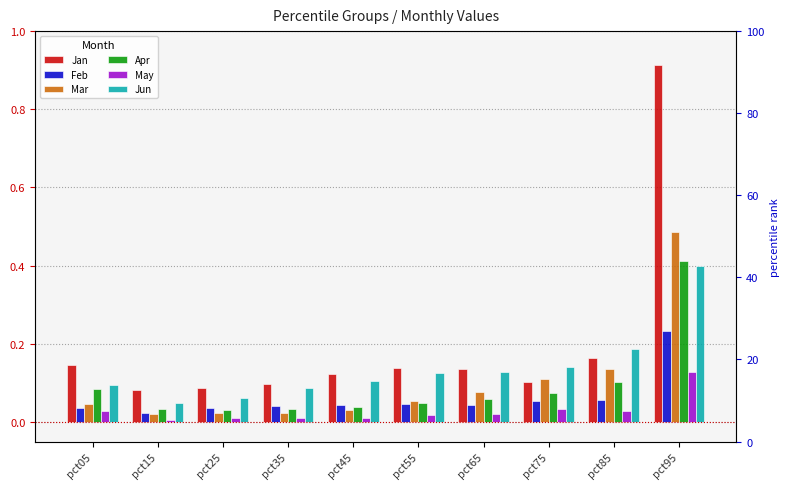

Reading right to left, extract all data points from this chart.

Jan: pct95=0.9	pct85=0.2	pct75=0.1	pct65=0.1	pct55=0.1	pct45=0.1	pct35=0.1	pct25=0.1	pct15=0.1	pct05=0.1
Feb: pct95=0.2	pct85=0.1	pct75=0.1	pct65=0.0	pct55=0.0	pct45=0.0	pct35=0.0	pct25=0.0	pct15=0.0	pct05=0.0
Mar: pct95=0.5	pct85=0.1	pct75=0.1	pct65=0.1	pct55=0.1	pct45=0.0	pct35=0.0	pct25=0.0	pct15=0.0	pct05=0.0
Apr: pct95=0.4	pct85=0.1	pct75=0.1	pct65=0.1	pct55=0.0	pct45=0.0	pct35=0.0	pct25=0.0	pct15=0.0	pct05=0.1
May: pct95=0.1	pct85=0.0	pct75=0.0	pct65=0.0	pct55=0.0	pct45=0.0	pct35=0.0	pct25=0.0	pct15=0.0	pct05=0.0
Jun: pct95=0.4	pct85=0.2	pct75=0.1	pct65=0.1	pct55=0.1	pct45=0.1	pct35=0.1	pct25=0.1	pct15=0.0	pct05=0.1